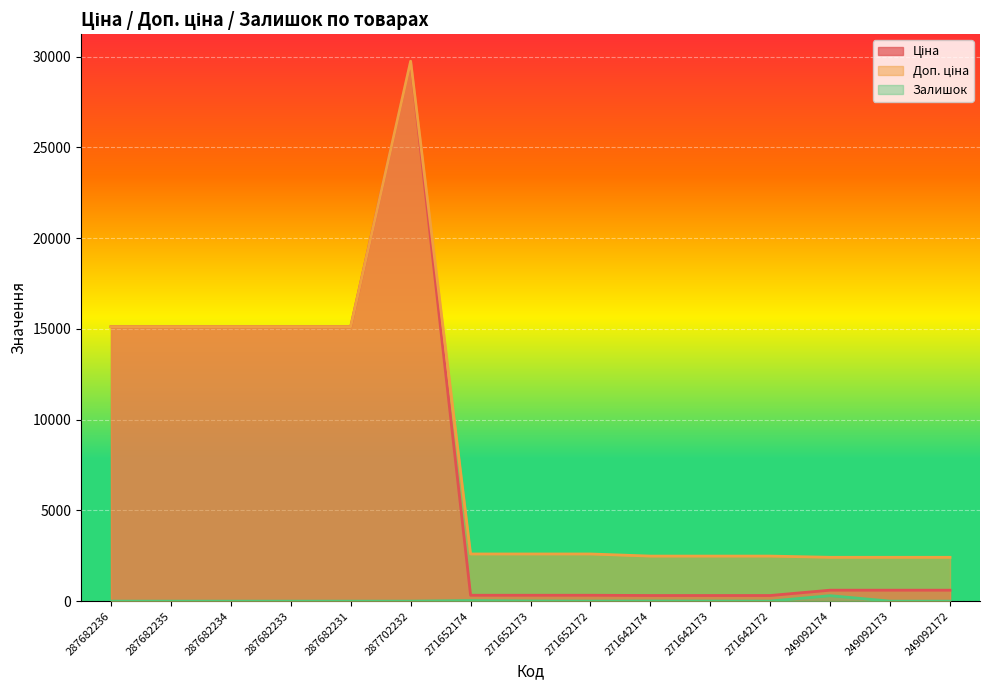

Which has a higher value, 249092172 or 271652174?

249092172